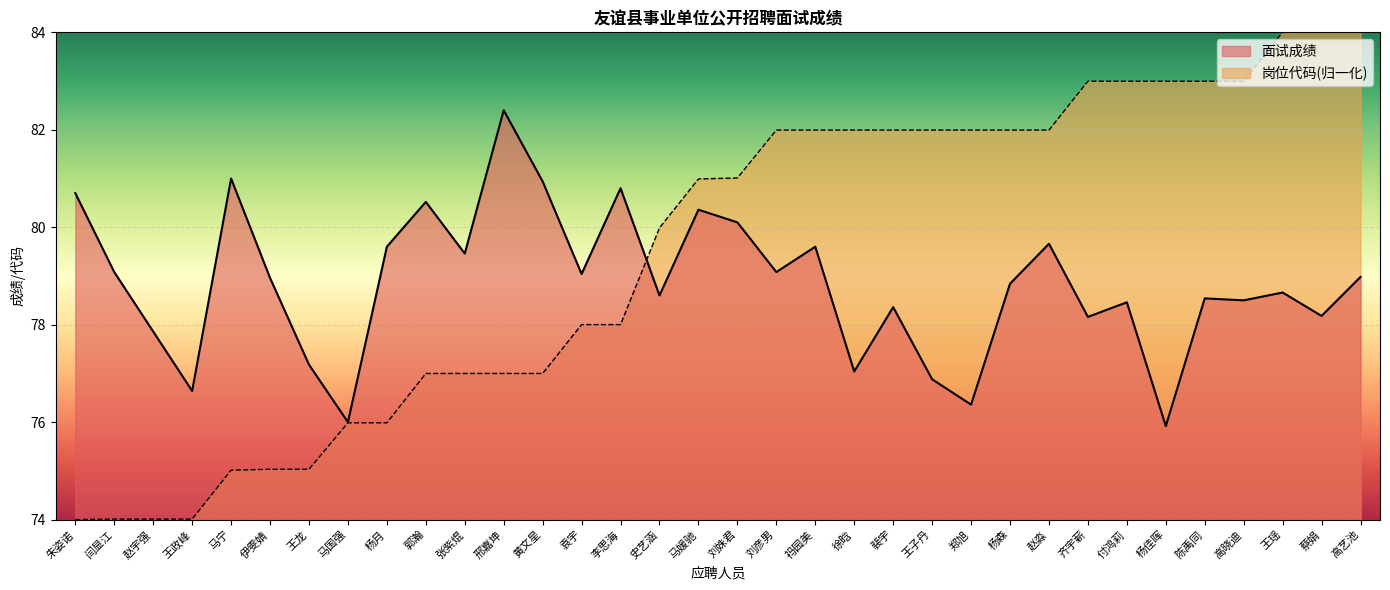

What is the difference between the highest and lowest values at 祃园美?

2.4